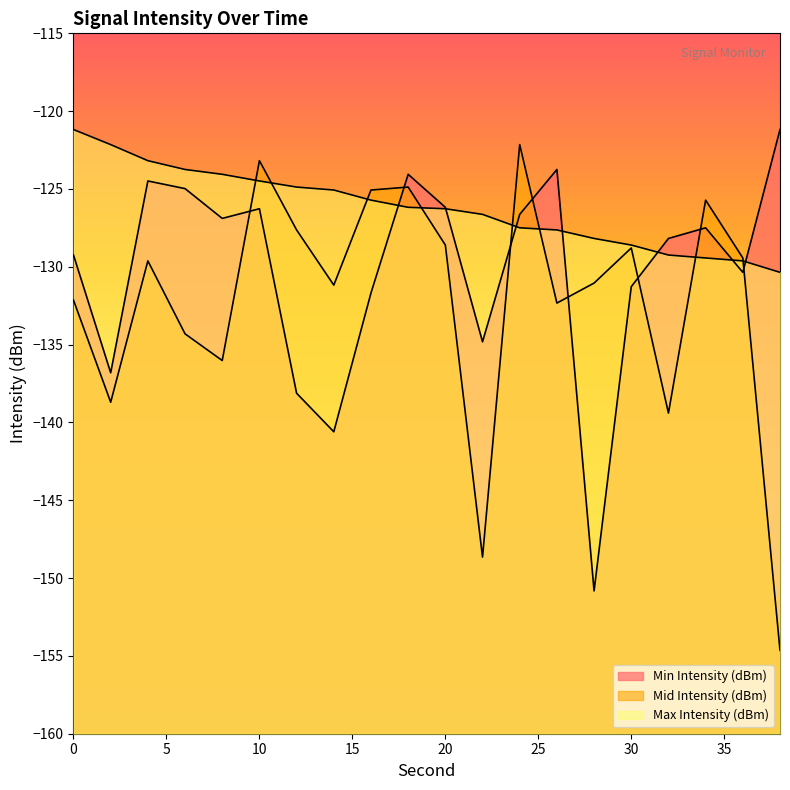

What is the sum of the Max Intensity (dBm) values at 14 and 4?

-248.3